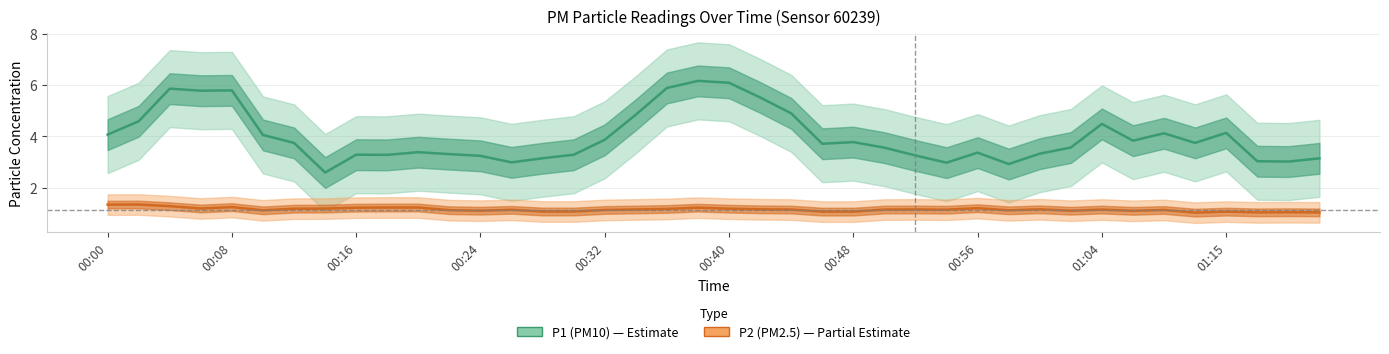

What position from the right is 01:02?

9